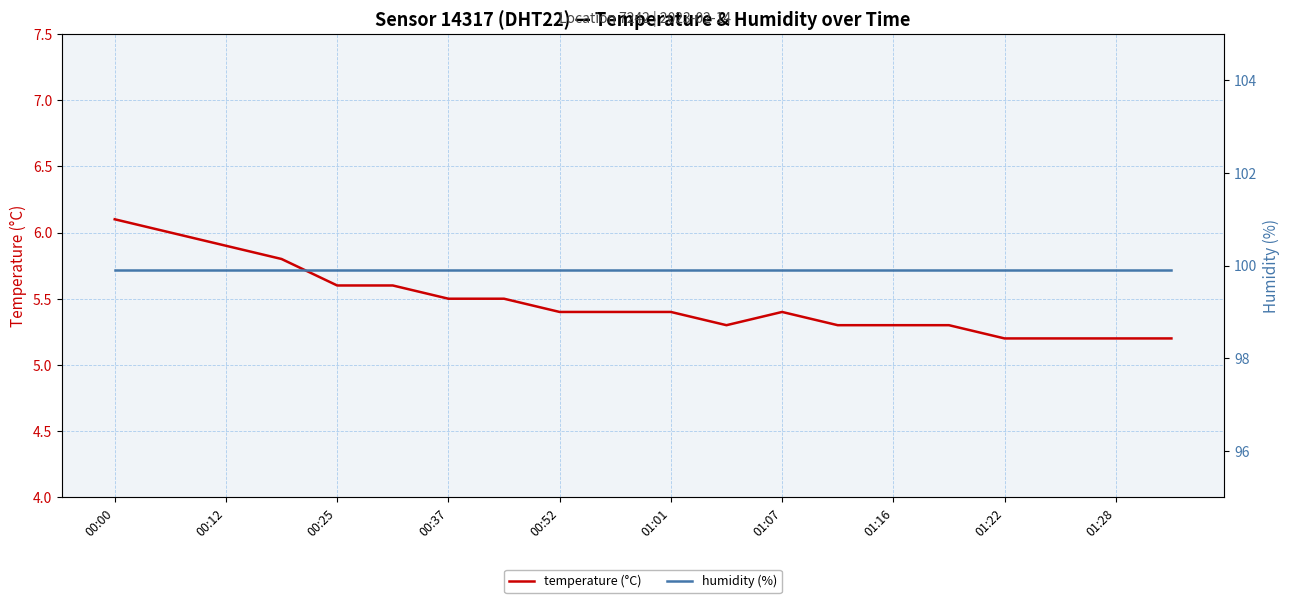

How many lines are shown in the chart?

2